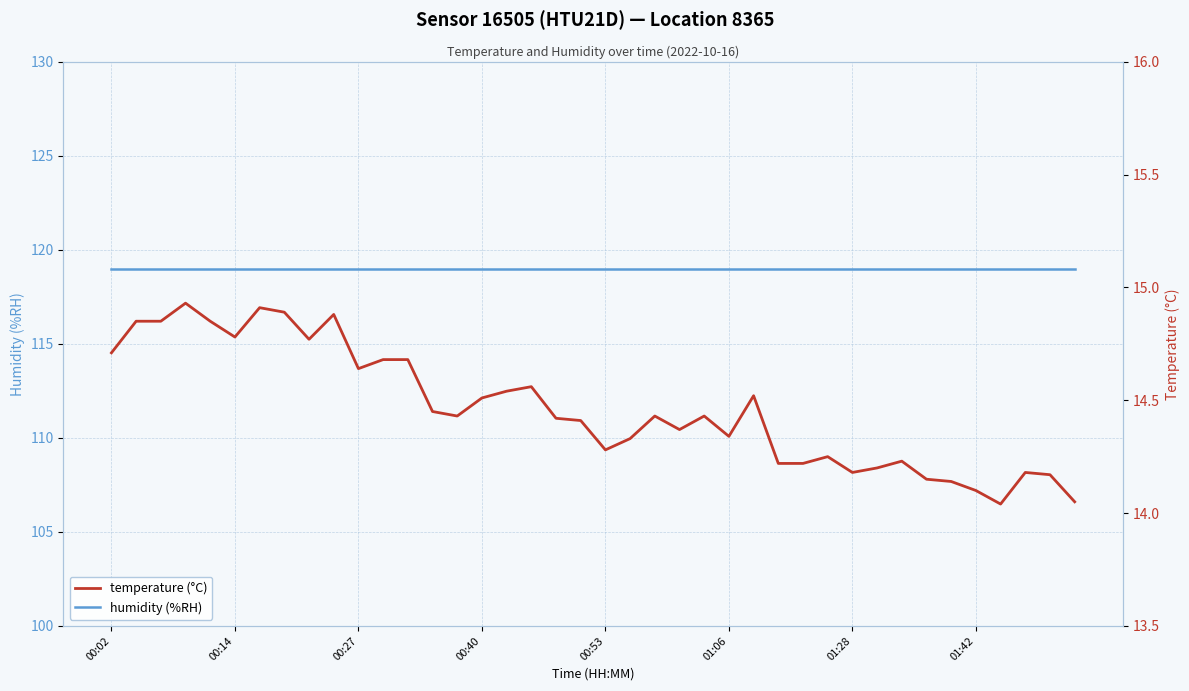

In temperature, how many points are higher than both neighbors (excluding endpoints)?

10